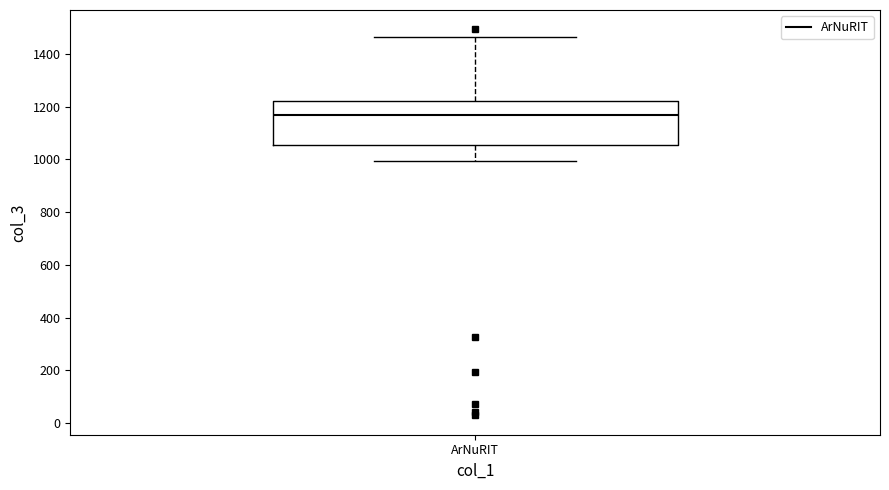

Read this box plot against the y-axis: the position of the median line, the range covered by the box, and the ends of both whiskers. The values are not printed on the chart, so give them approximately, as read against the axis.

median 1160, box 1060 to 1220, whiskers 1000 to 1460